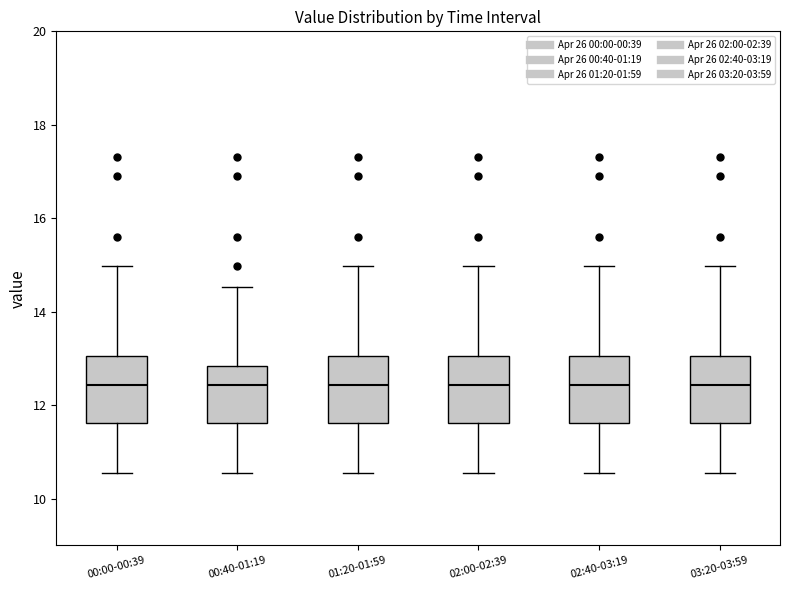

Reading left to right, transcribe this box plot: for each box, give where its median line is, the range the box spans, and where its two whiskers end, as read against the y-axis. The values are not printed on the chart, so give them approximately, as read against the axis.

00:00-00:39: median 12.4, box 11.6 to 13.0, whiskers 10.6 to 15.0
00:40-01:19: median 12.4, box 11.6 to 12.8, whiskers 10.6 to 14.6
01:20-01:59: median 12.4, box 11.6 to 13.0, whiskers 10.6 to 15.0
02:00-02:39: median 12.4, box 11.6 to 13.0, whiskers 10.6 to 15.0
02:40-03:19: median 12.4, box 11.6 to 13.0, whiskers 10.6 to 15.0
03:20-03:59: median 12.4, box 11.6 to 13.0, whiskers 10.6 to 15.0